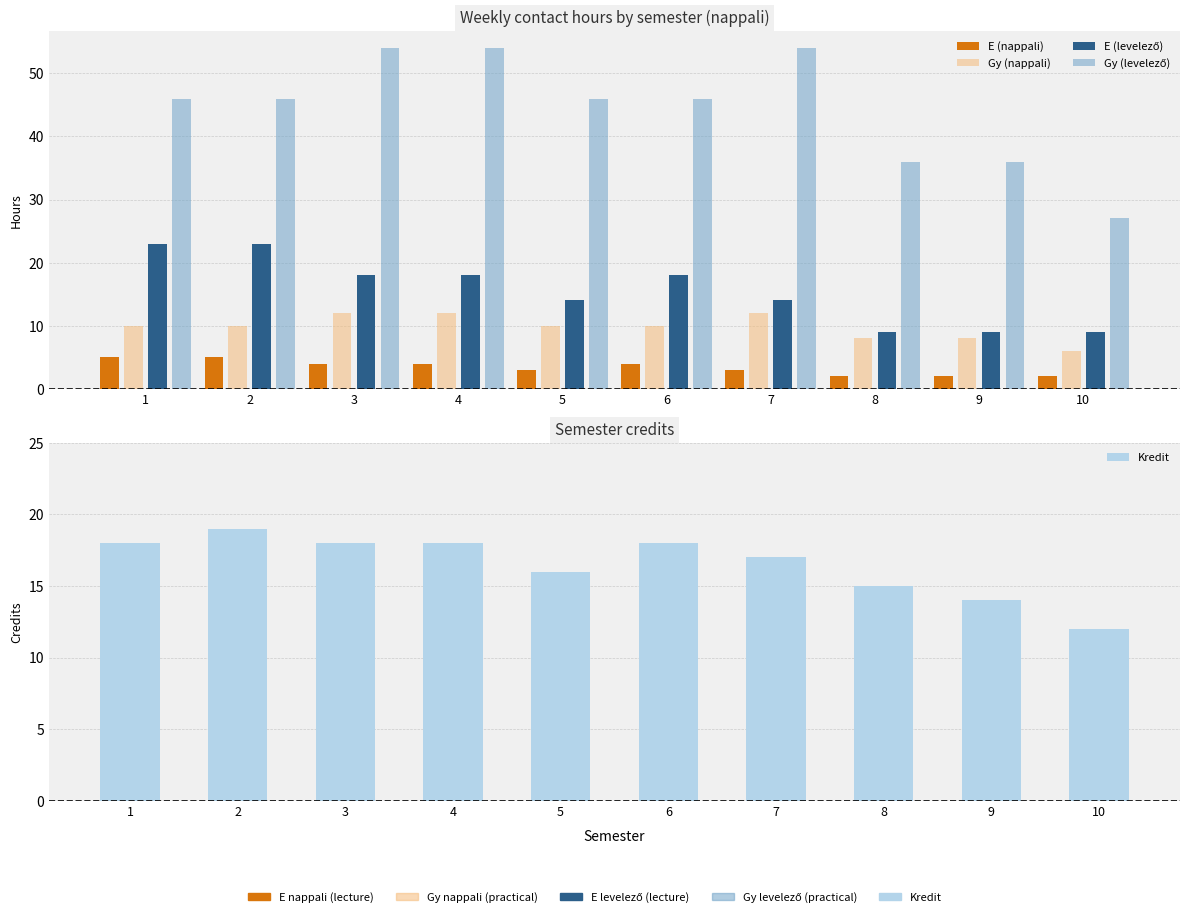

At how many categories does at least one series exceed 43?

7